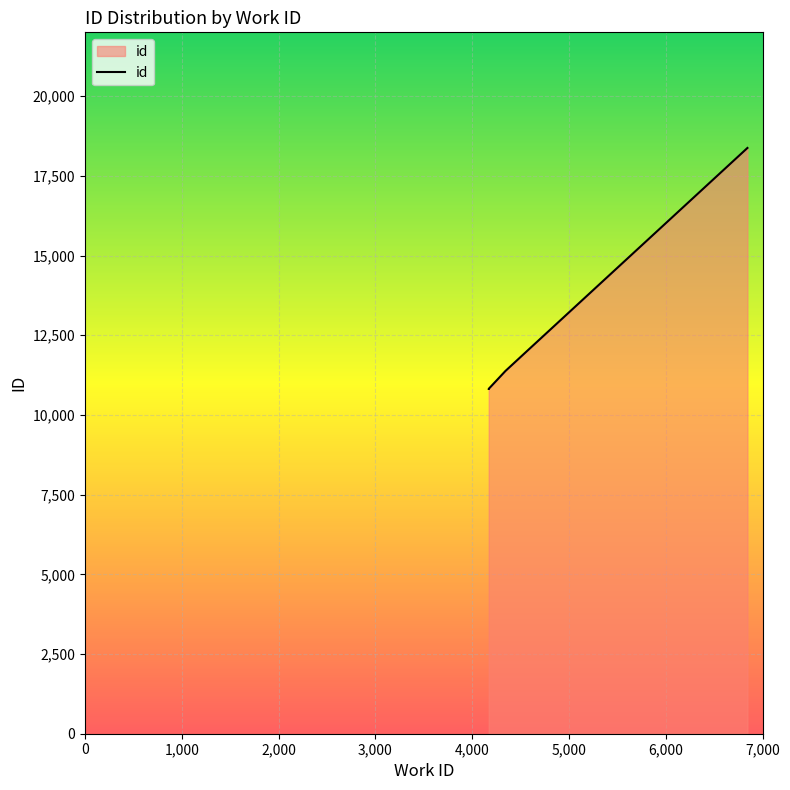

True or false: there are more than 2 points higher than both neighbors.

False